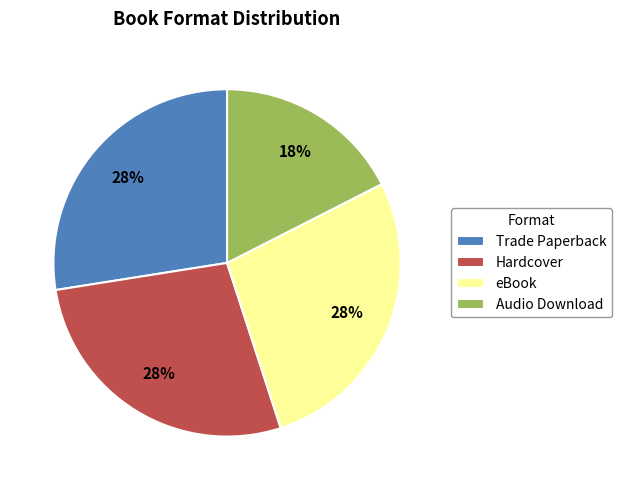

How many slices are in this pie chart?

4